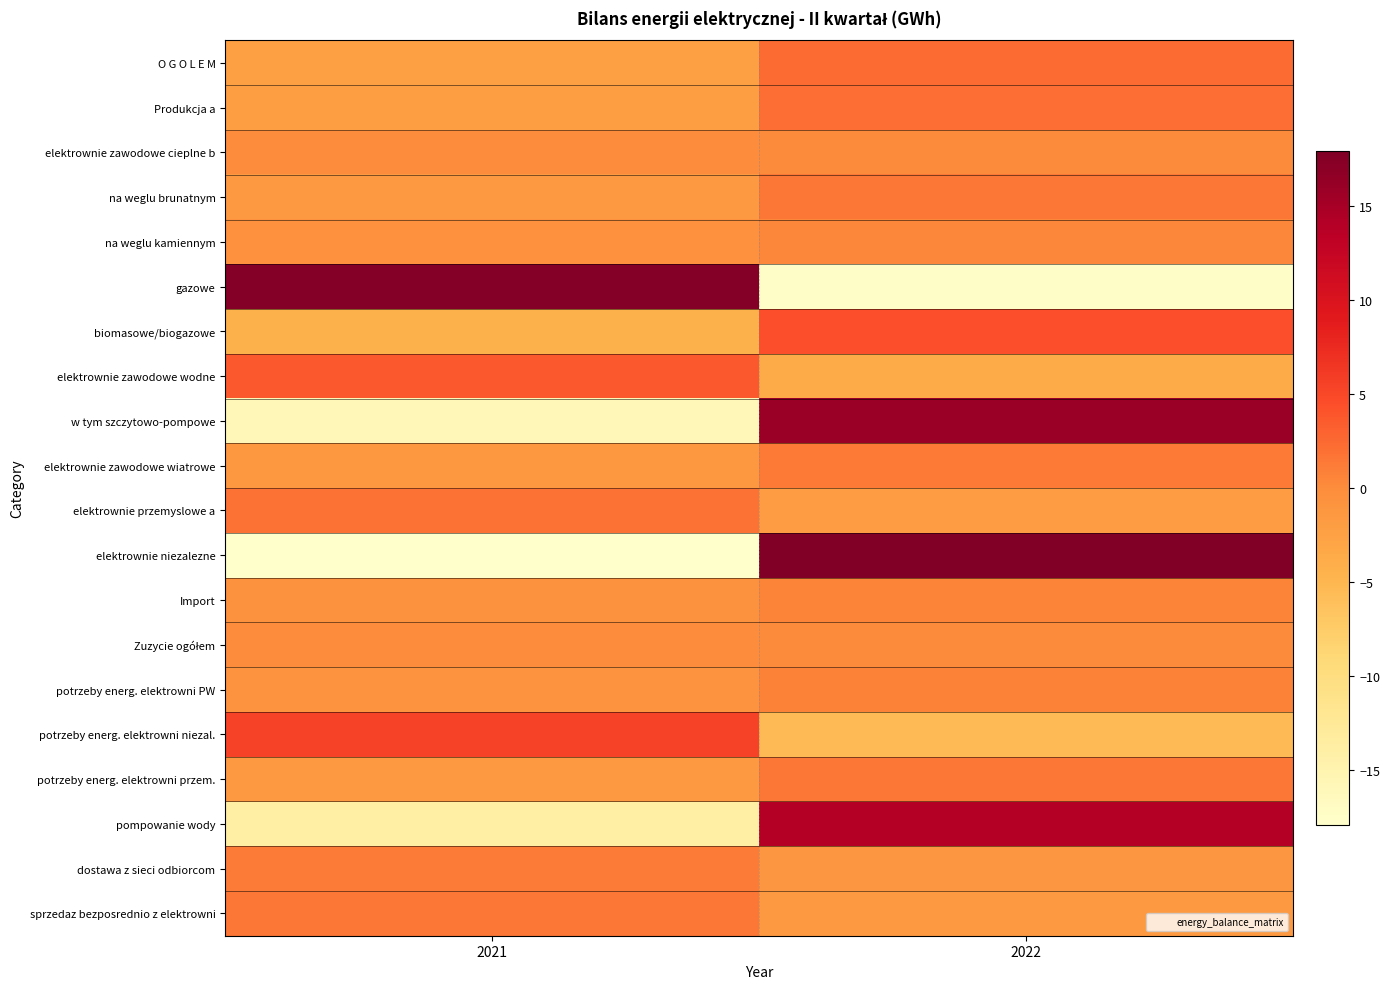

How many categories are shown in the chart?

2